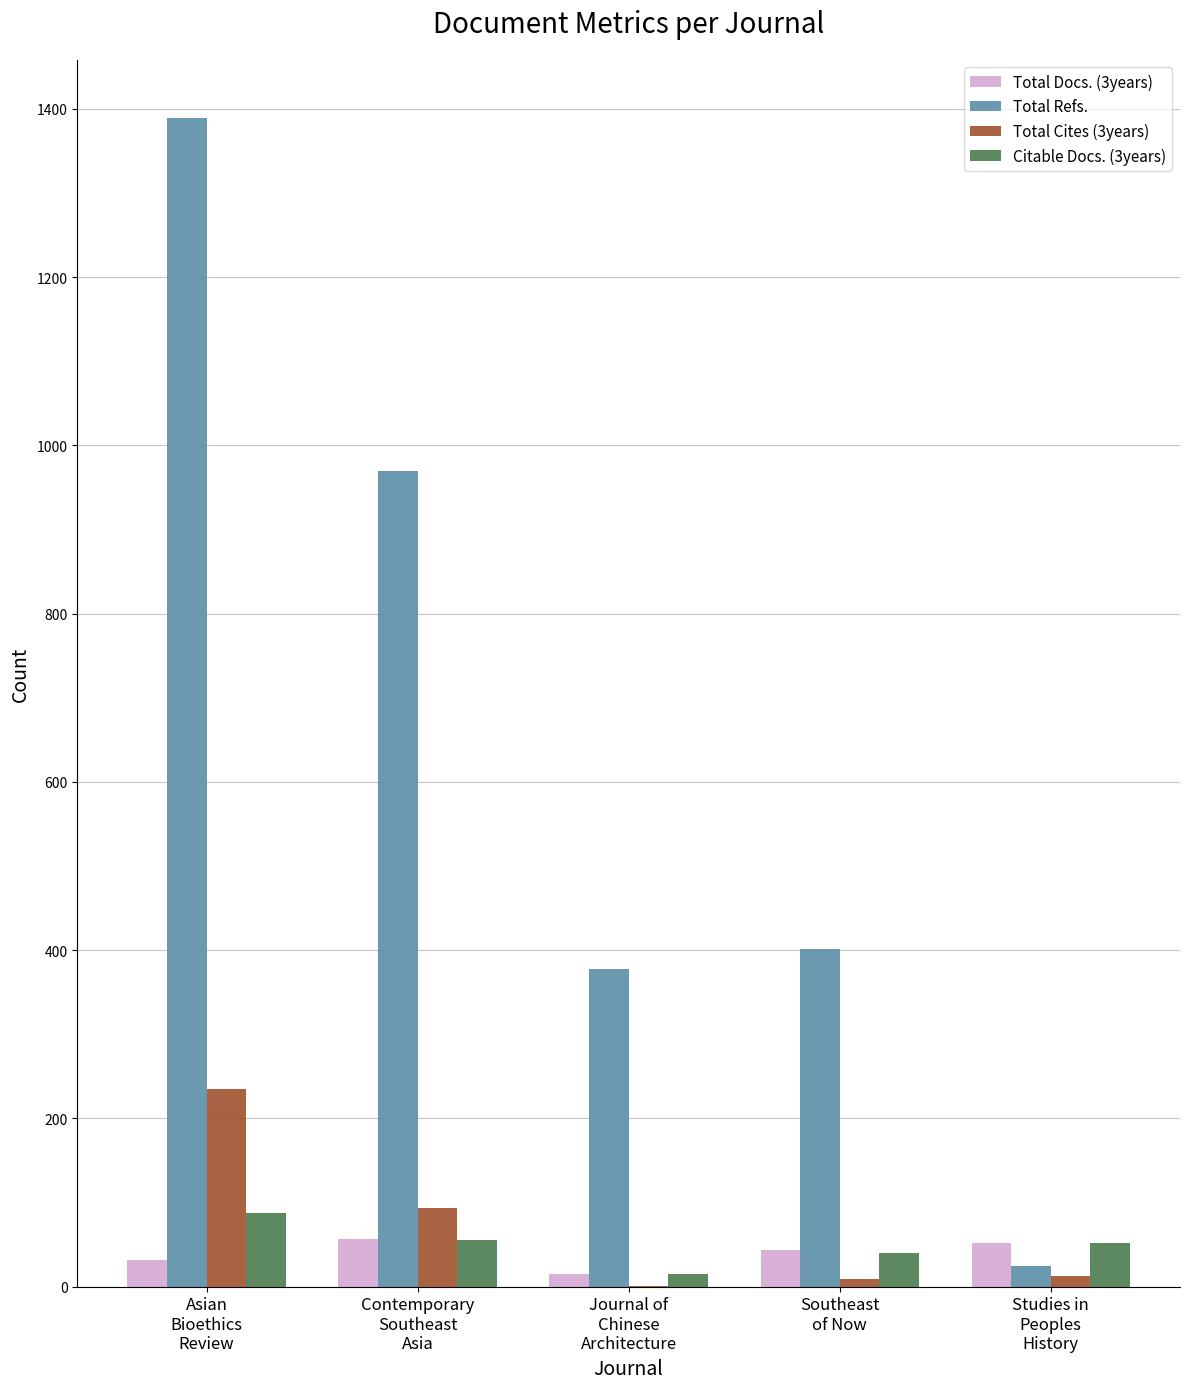

What are all the series names shown in the legend?

Total Docs. (3years), Total Refs., Total Cites (3years), Citable Docs. (3years)